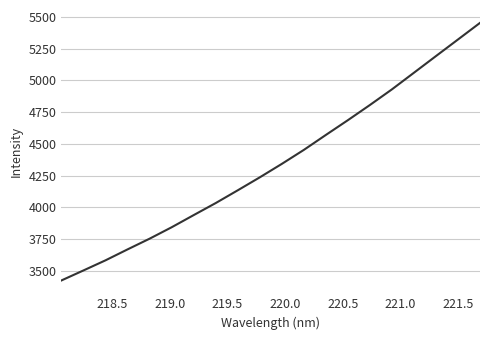

What is the smallest value displayed?

3425.1